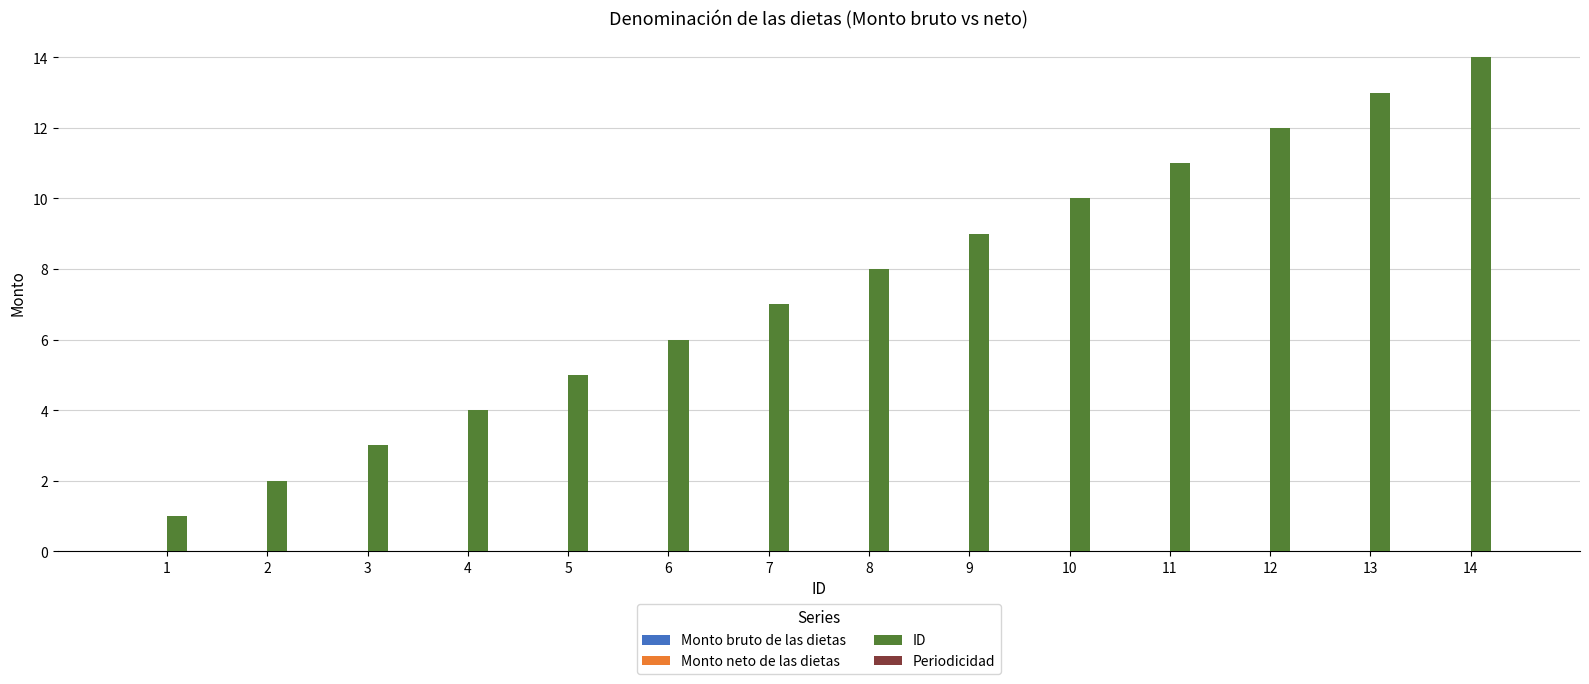

Rank the categories by value from highest to lowest.

14, 13, 12, 11, 10, 9, 8, 7, 6, 5, 4, 3, 2, 1